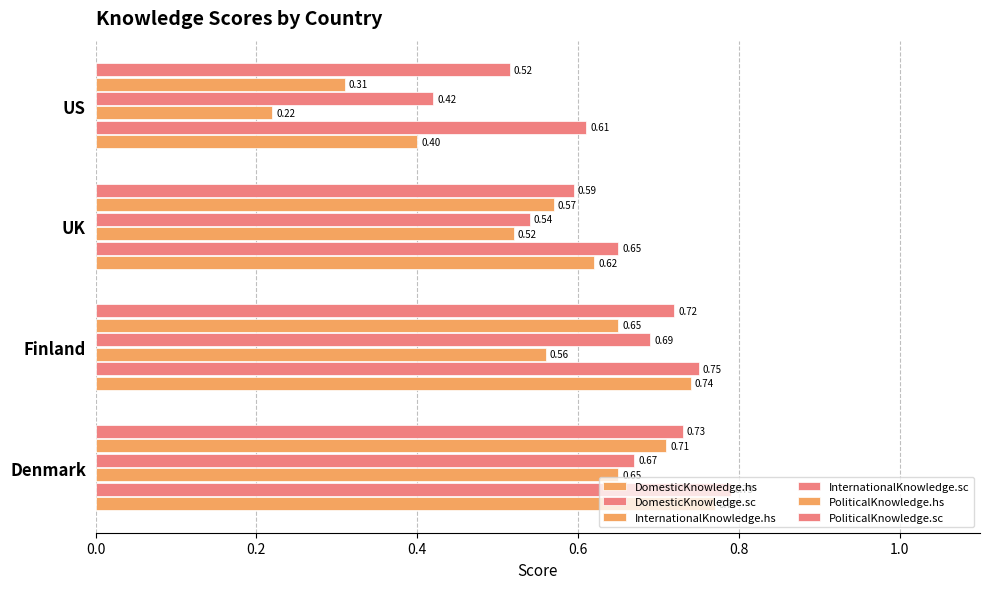

Count the number of data series in this chart.

6